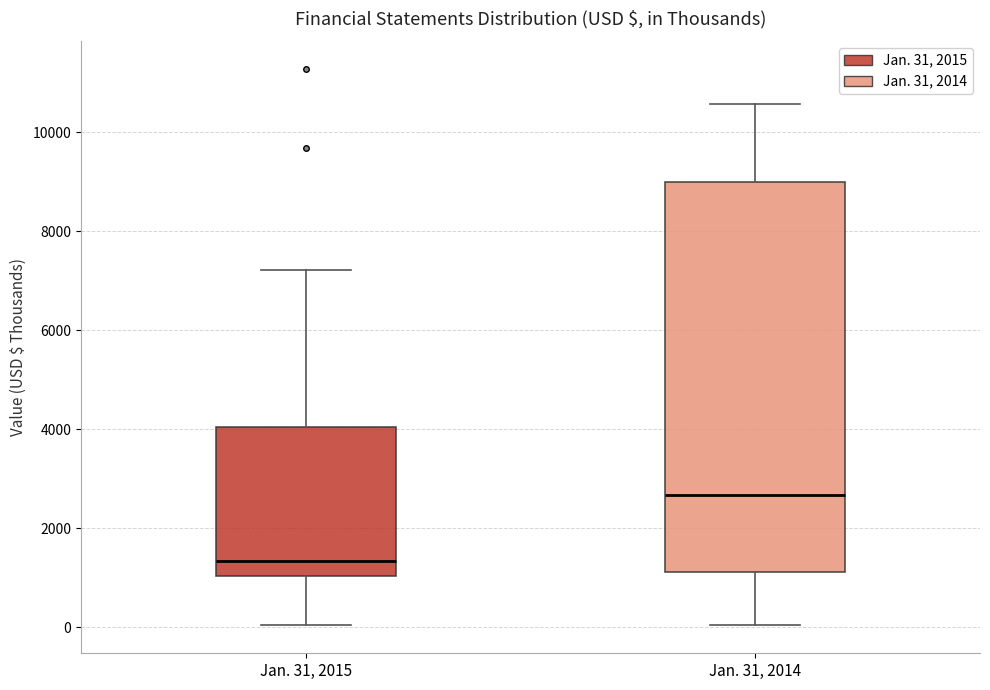

Which box's median line is the lowest?

Jan. 31, 2015